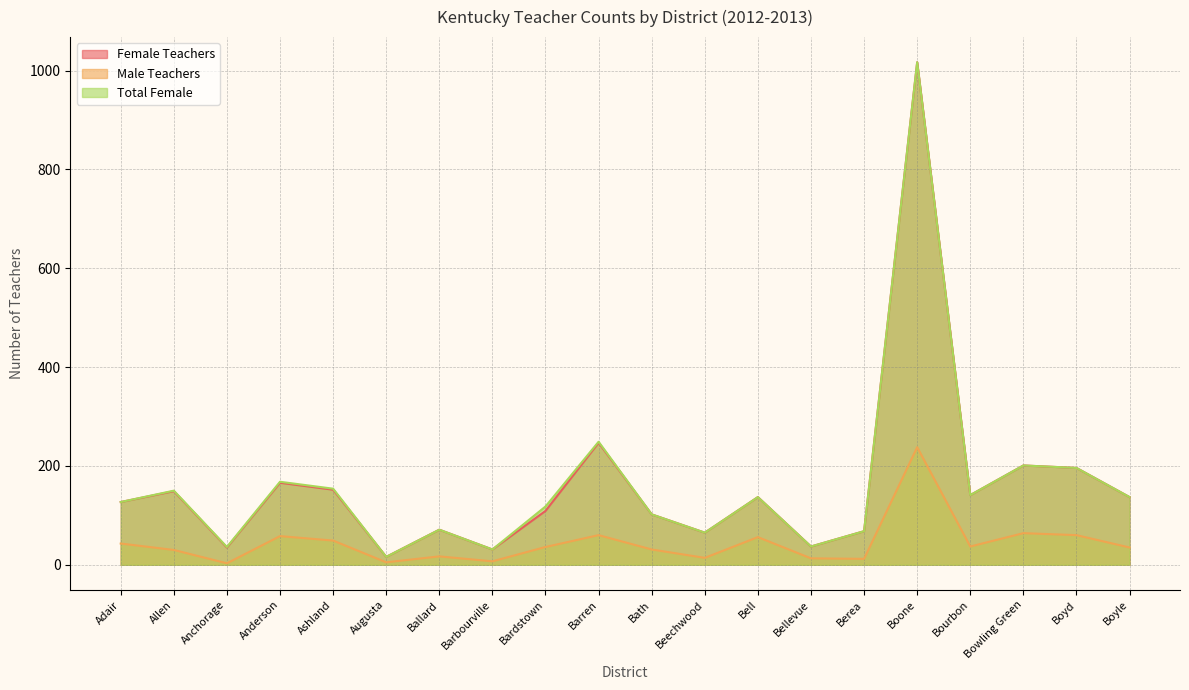

What is the sum of the Female Teachers values at Anchorage and Bowling Green?

236